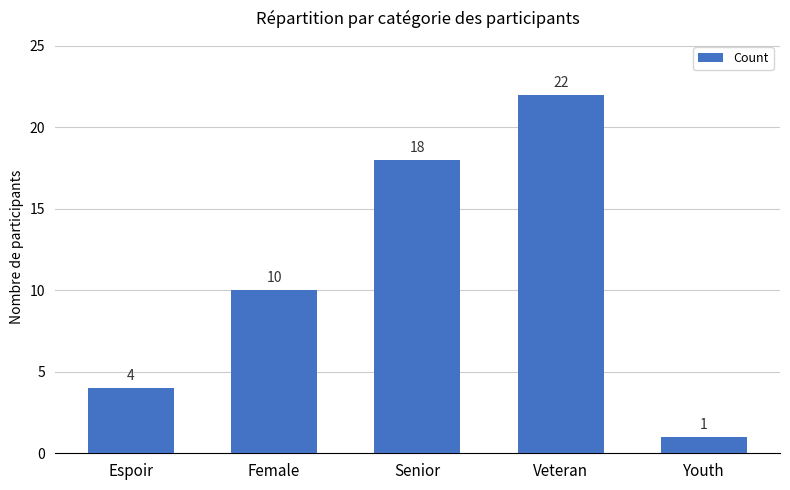

At which category does the chart reach its peak across all series?

Veteran